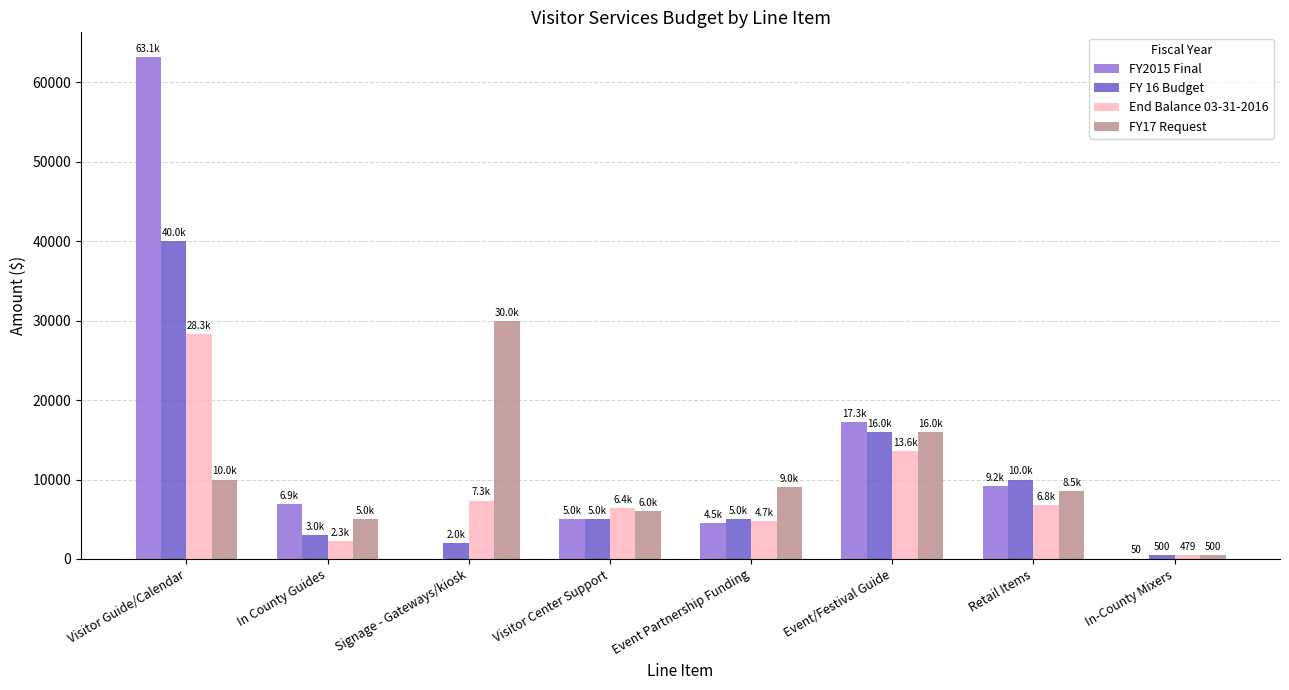

What is the sum of all End Balance 03-31-2016 values?

69950.0